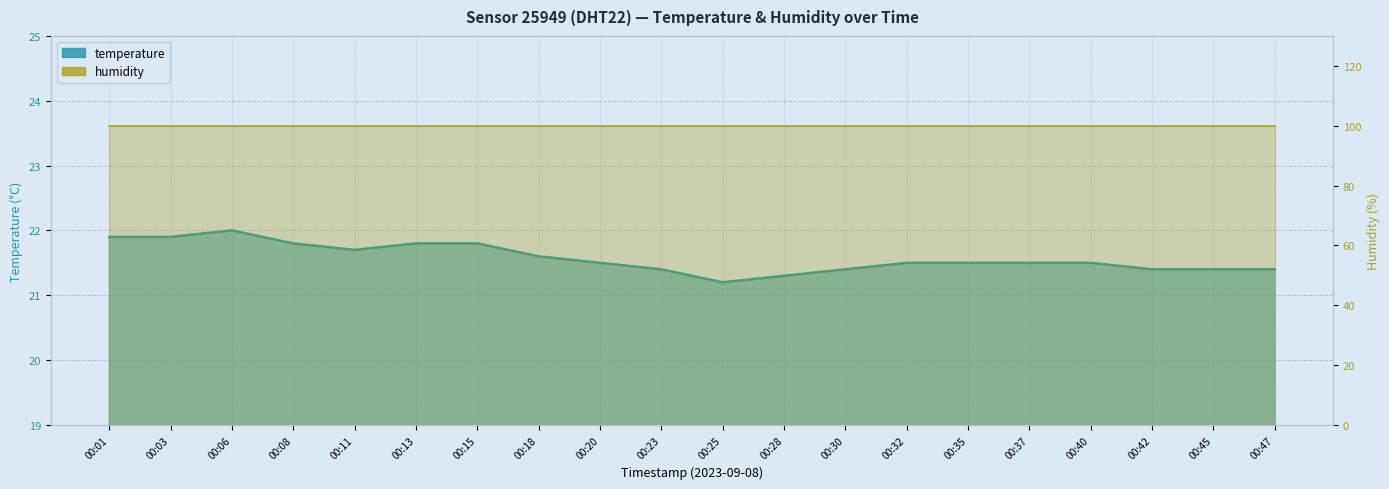

How many points are lower than both their immediate neighbors (excluding endpoints)?

2